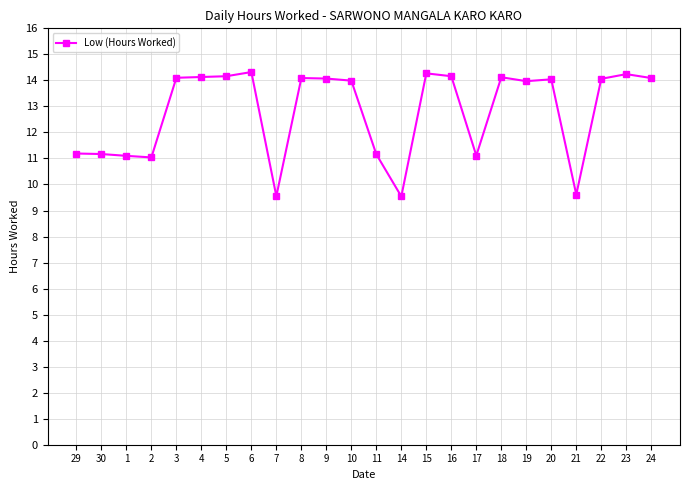

What is the label of the 2nd point from the right?

23